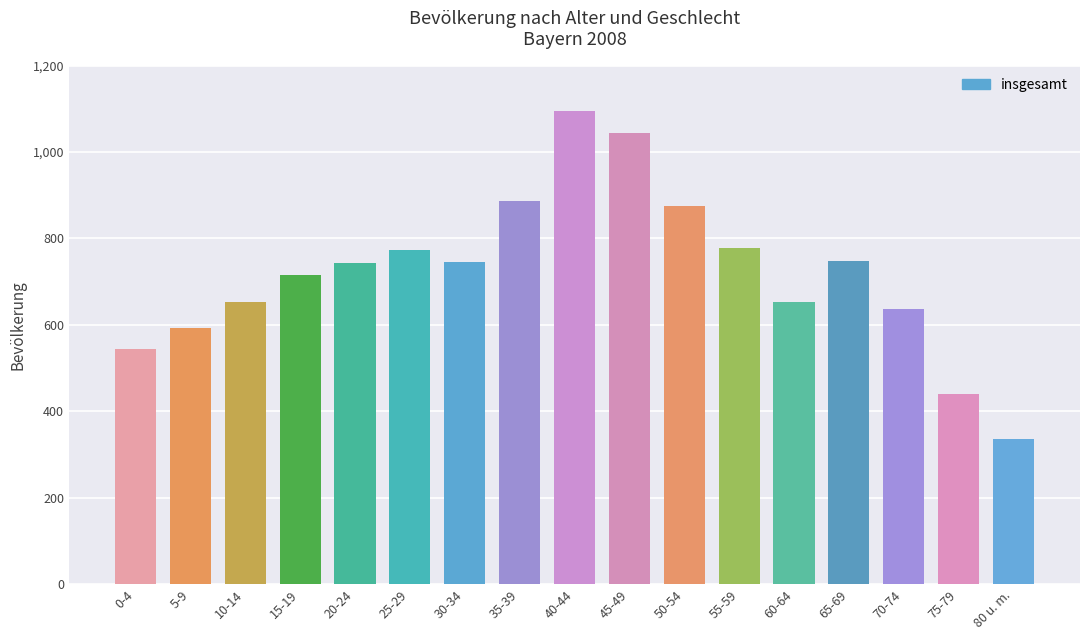

Are the bars horizontal?

No